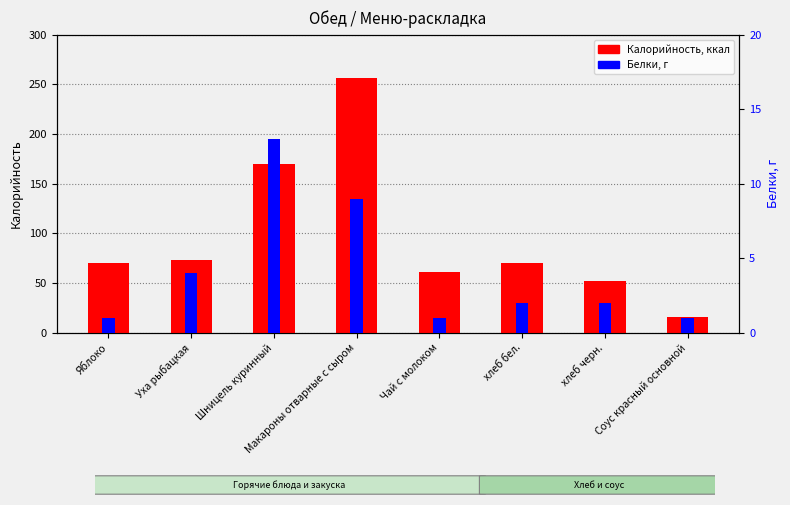

How many bars are there in total?

16